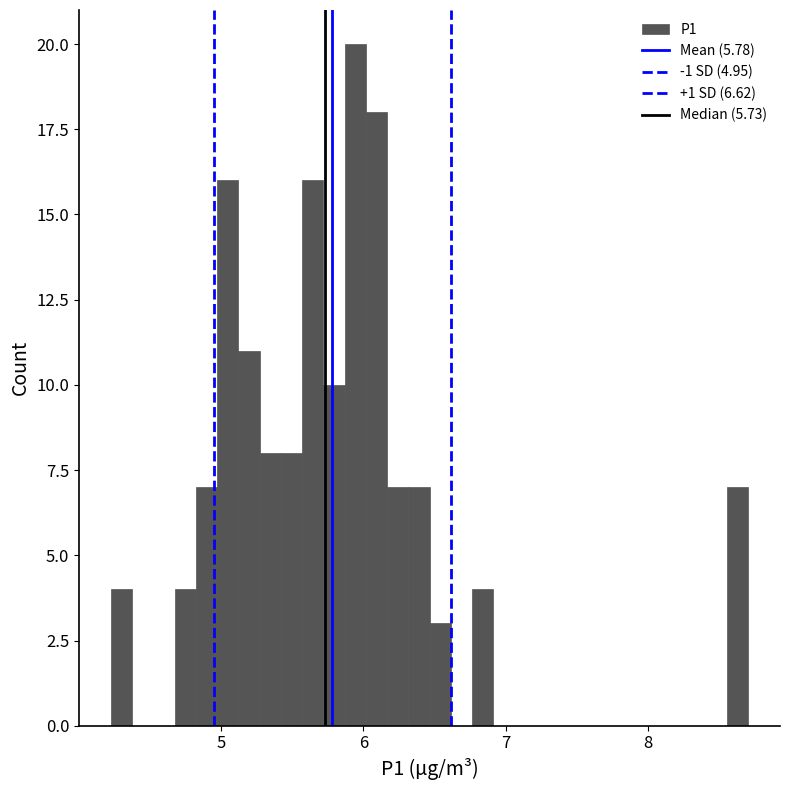

Read against the x-axis, roughly where is the centre of the tallest bar?

5.9